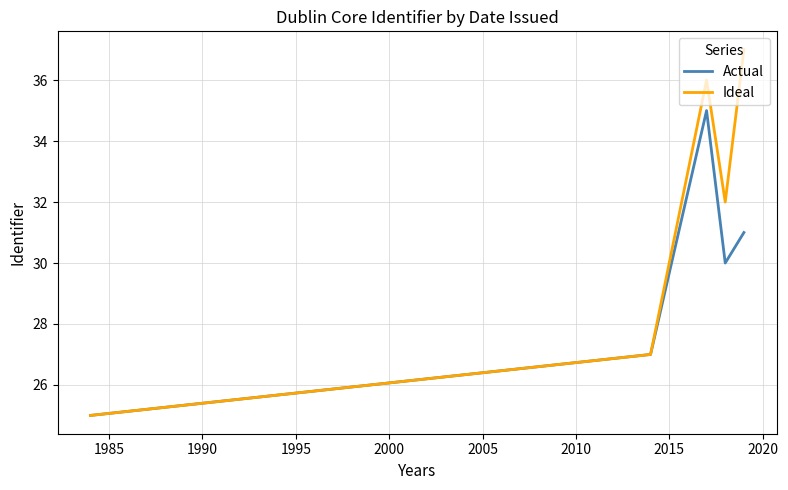

How many interior local peaks does the Actual series have?

1